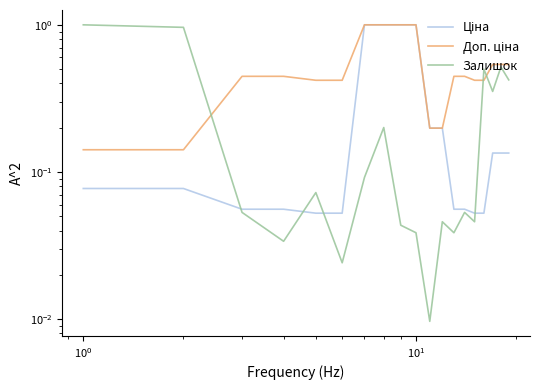

True or false: Ціна has more than 0 points higher than both neighbors.

False